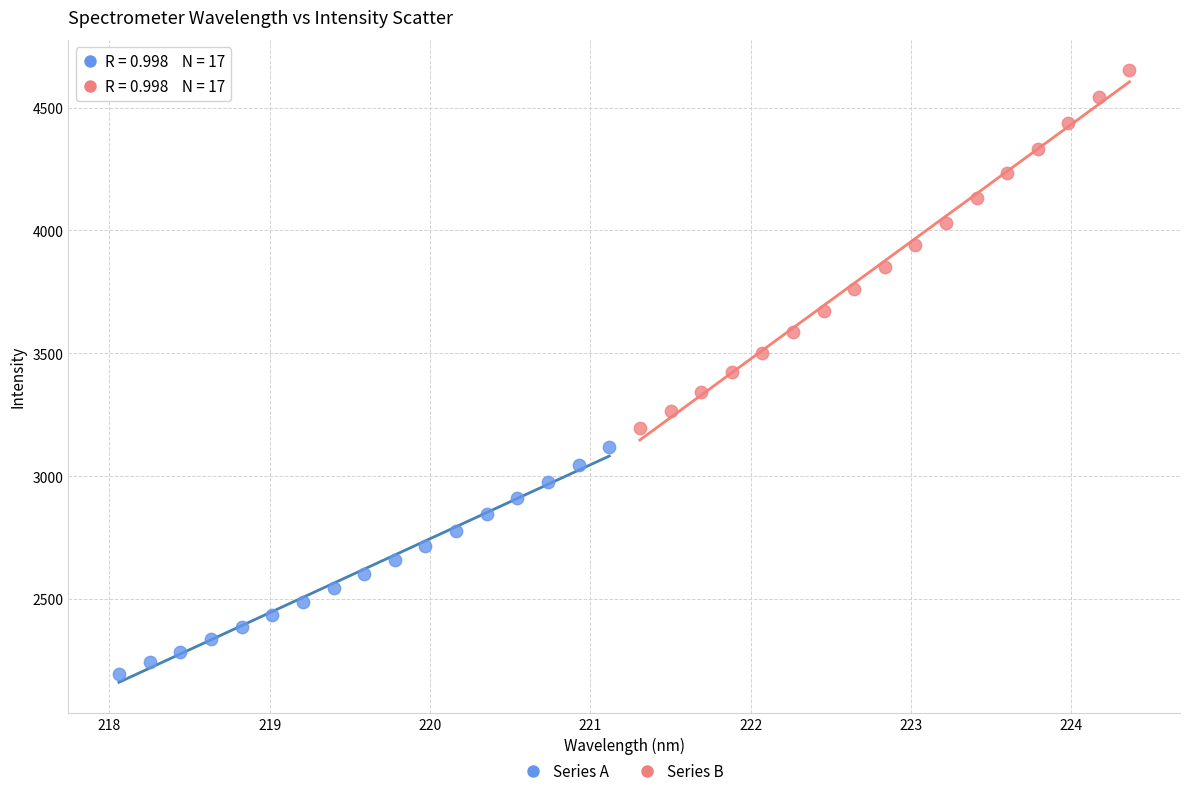

Which series reaches the maximum Y coordinate?

Series B